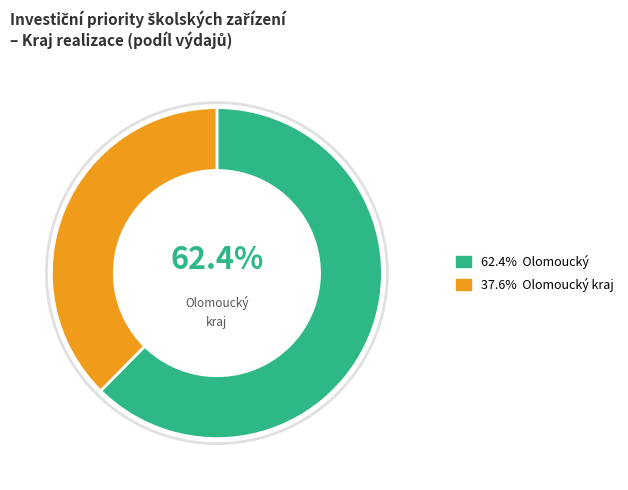

Is there a majority slice in this chart?

Yes